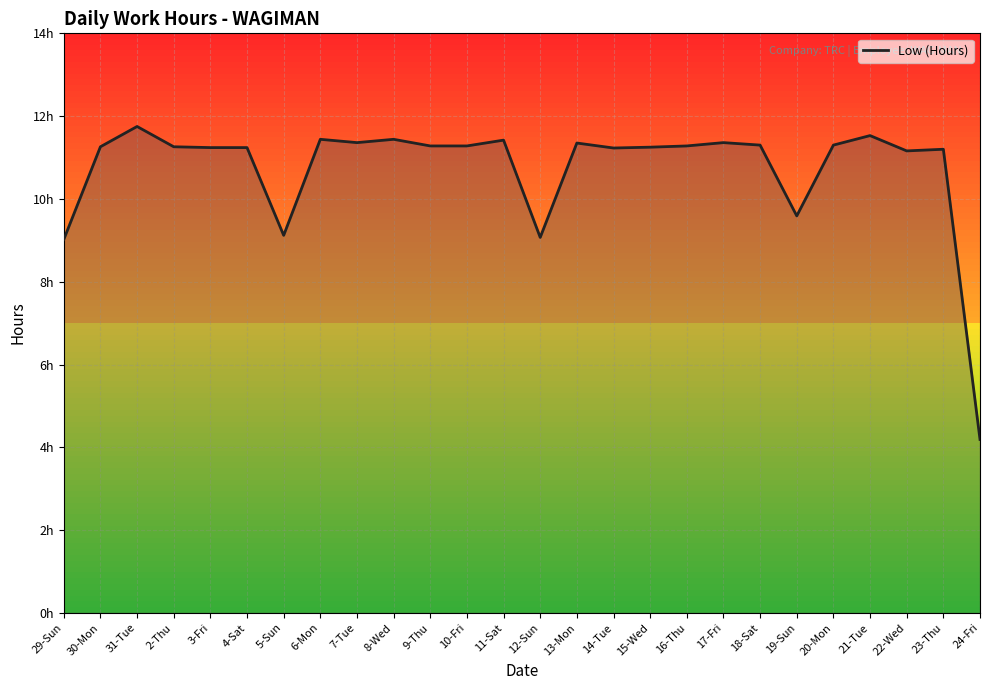

Does the chart have visible grid lines?

Yes